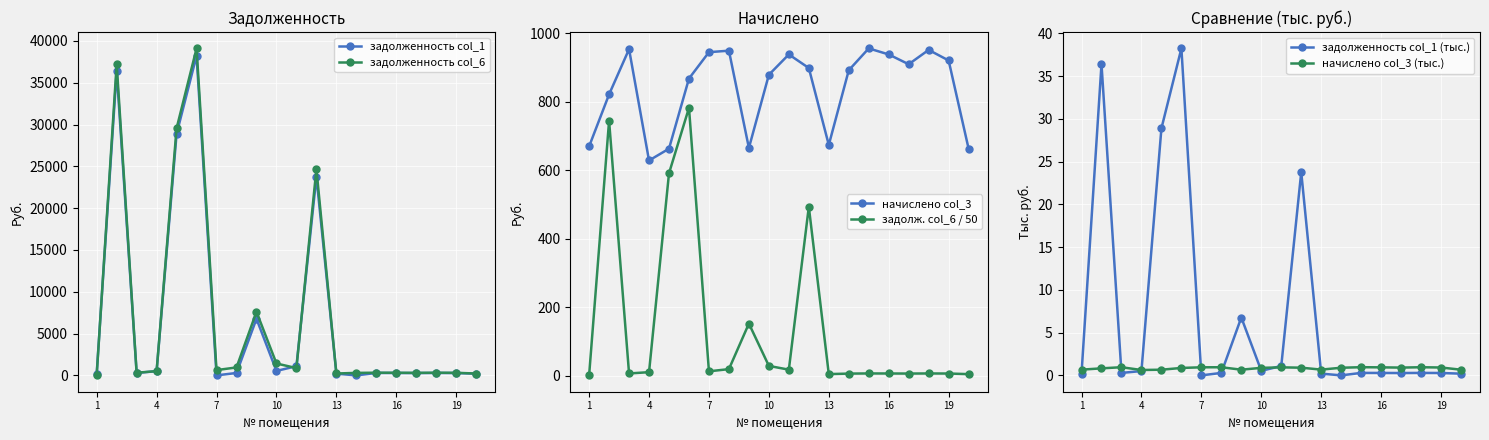

What is the total value across all series at 19?

1588.0